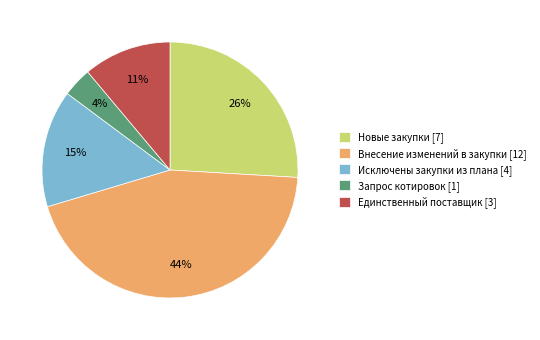

How many slices are in this pie chart?

5